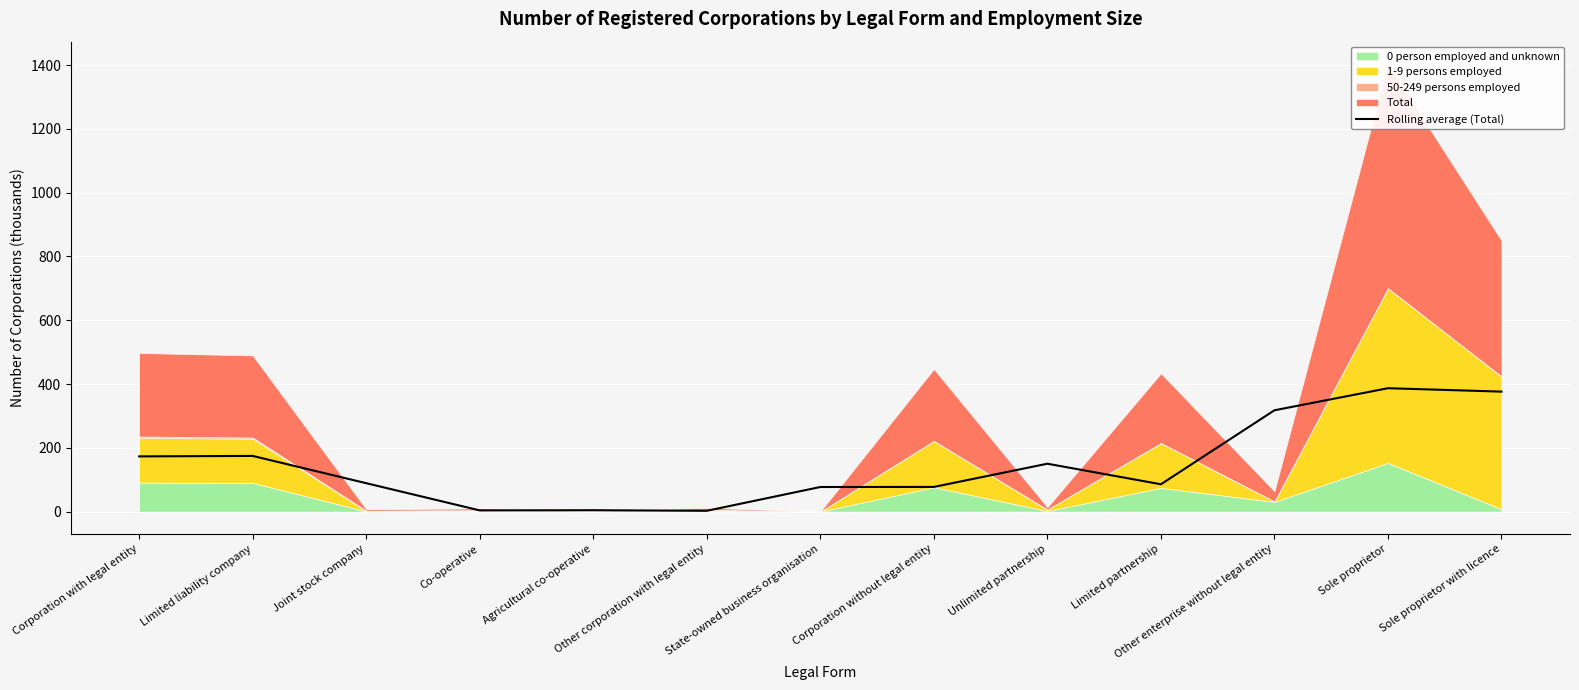

Reading right to left, what are all the values shown in this chart?

Sole proprietor with licence=376.2	Sole proprietor=386.9	Other enterprise without legal entity=317.7	Limited partnership=85.7	Unlimited partnership=150.1	Corporation without legal entity=77.4	State-owned business organisation=77.1	Other corporation with legal entity=2.5	Agricultural co-operative=4.3	Co-operative=3.8	Joint stock company=89.1	Limited liability company=174.6	Corporation with legal entity=173.1